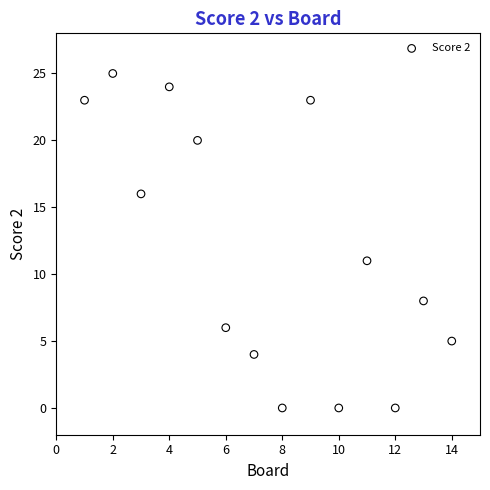

What is the range of X values (max minus min)?

13